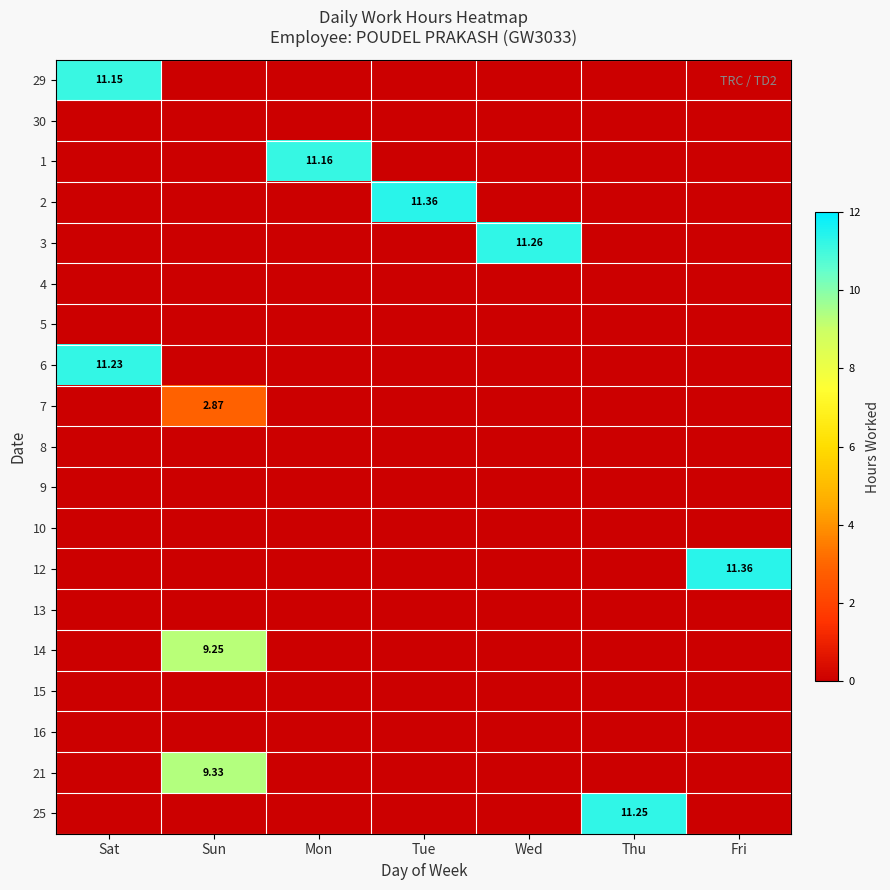

Is it true that 2 equals 0.0 at Wed?

True